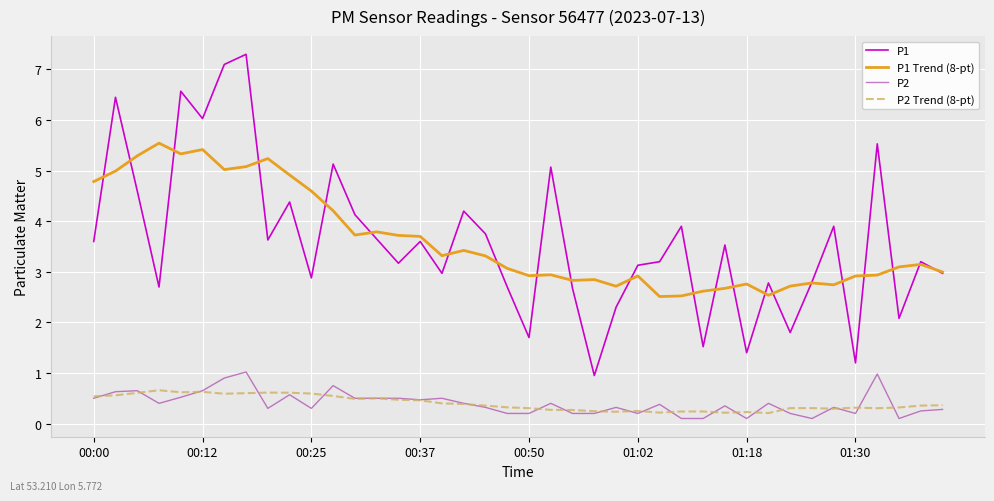

Which series has the widest spread of values?

P1